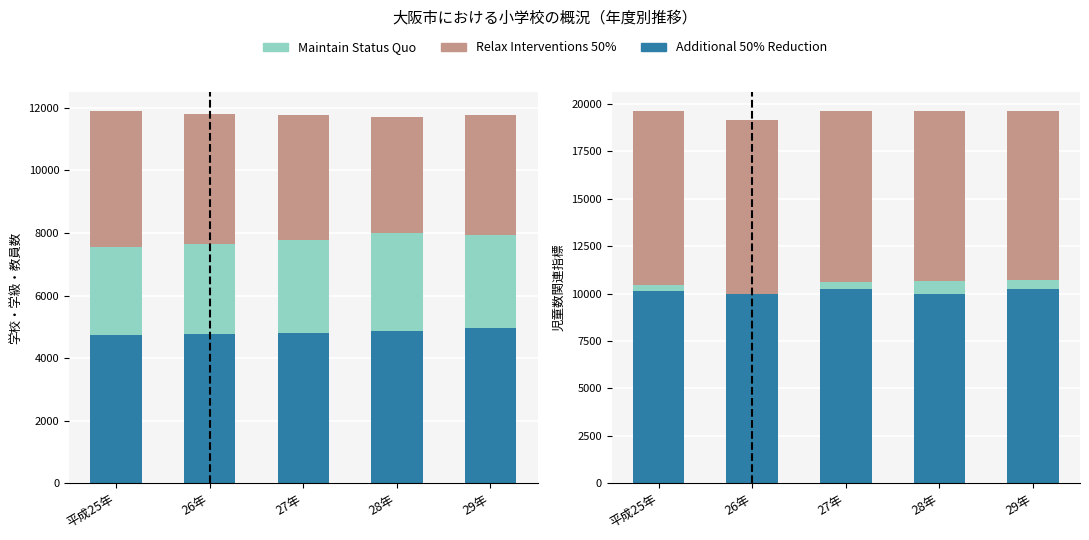

What is the label of the 2nd bar from the left?

26年